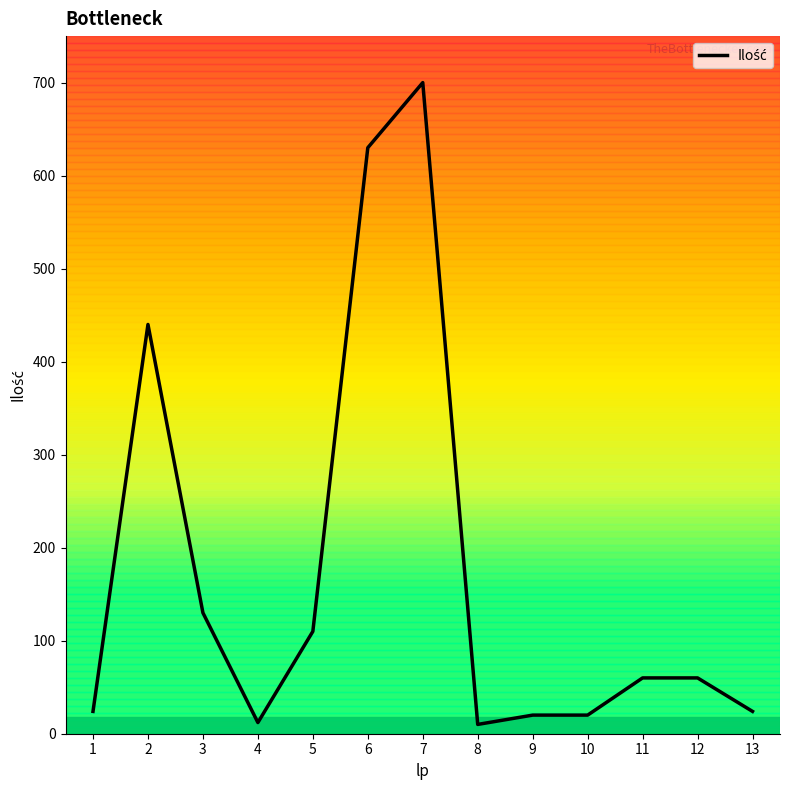

The chart shows a value of 130 at 3. True or false?

True